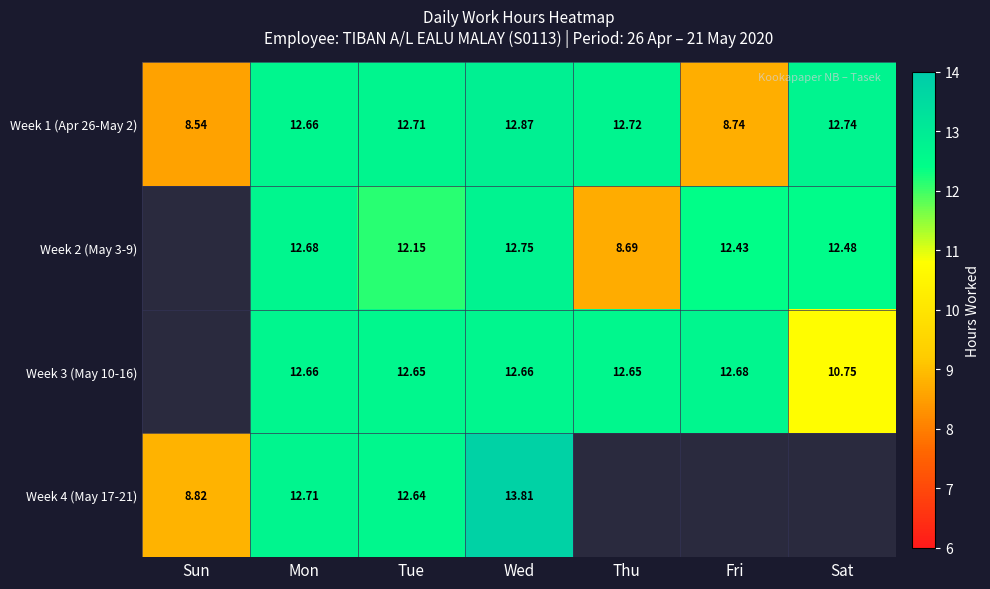

What is the spread (max minus min) of values at Mon?

0.1